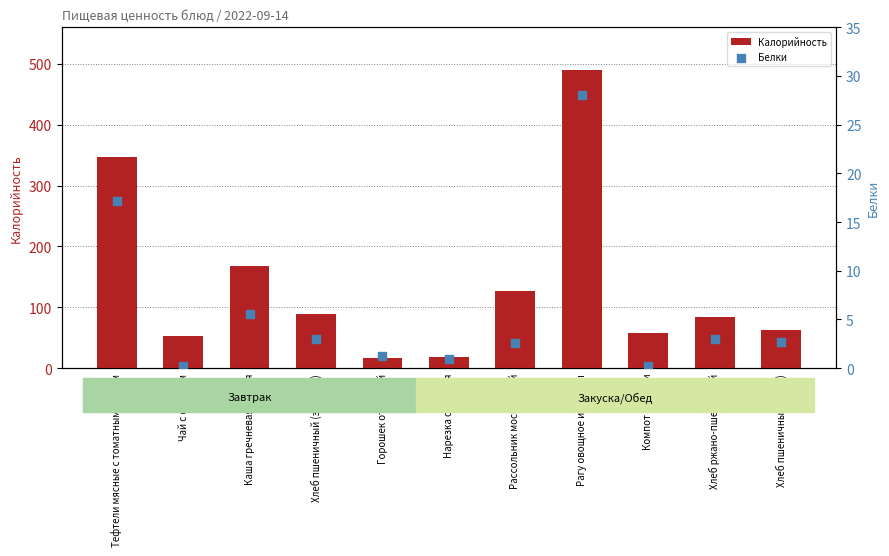

At which category is the sum across all series the highest?

Рагу овощное из птицы